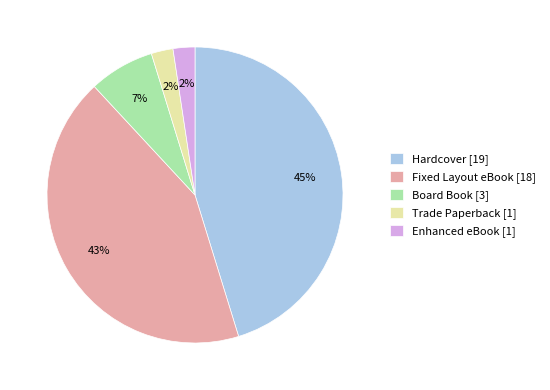

To the nearest percent, what is the difference between the largest and smallest slice percentages?

43%